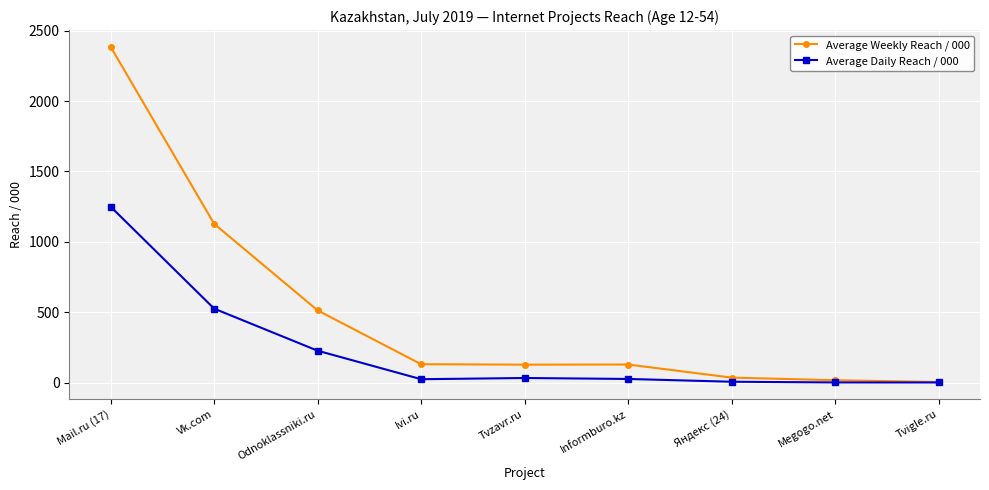

The Average Weekly Reach / 000 series shows 232.3 at Informburo.kz. True or false?

False